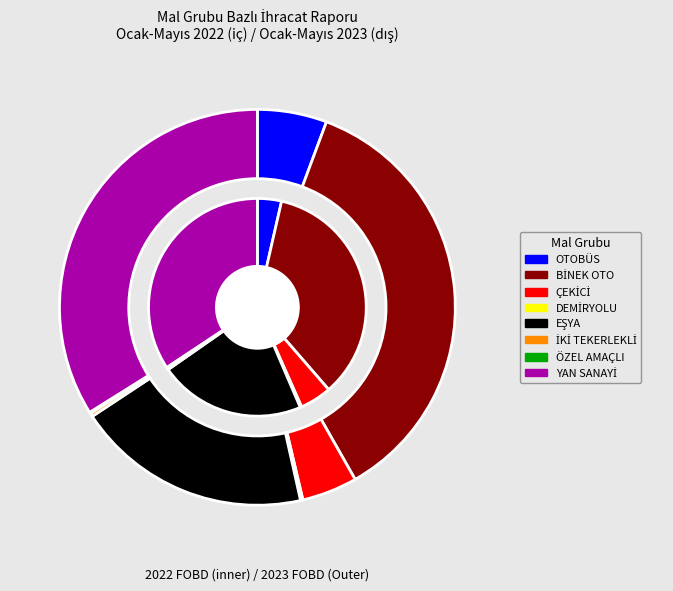

Rank the series by their maximum value, from highest to lowest.

values_2023, values_2022